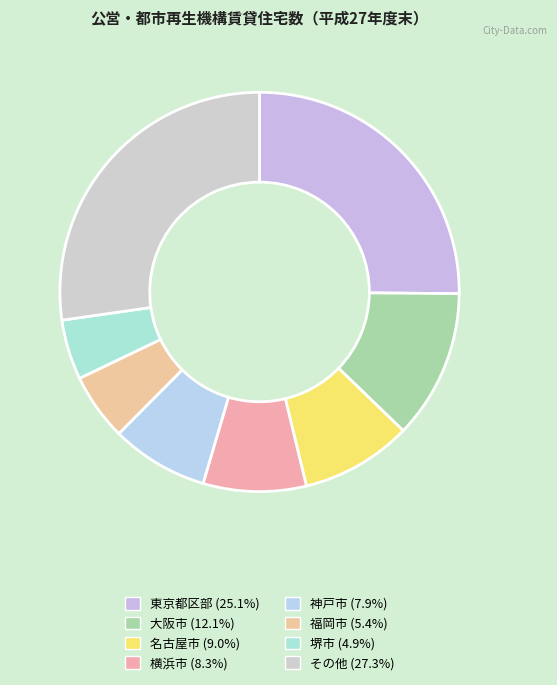

How many slices are in this pie chart?

8